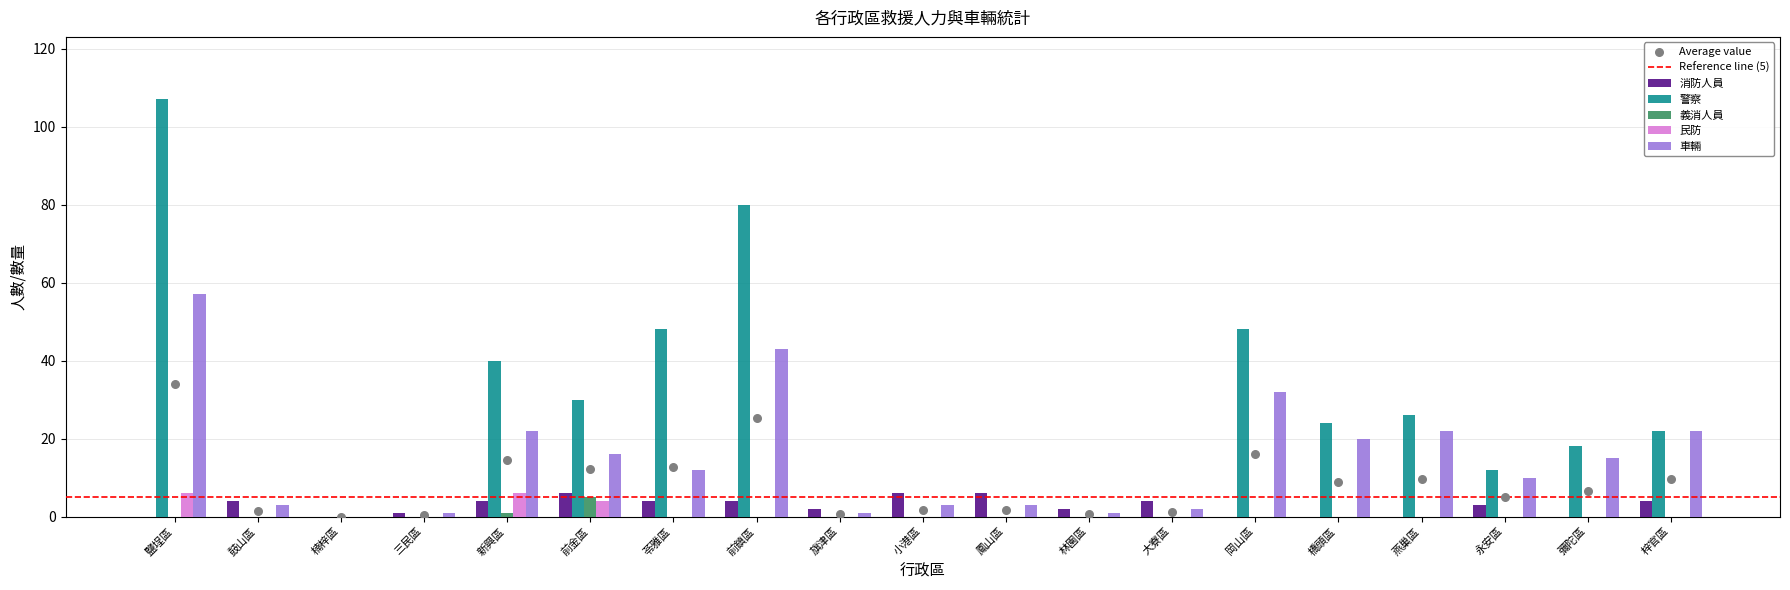

Is the value of 義消人員 at 小港區 greater than the value of 民防 at 鳳山區?

No